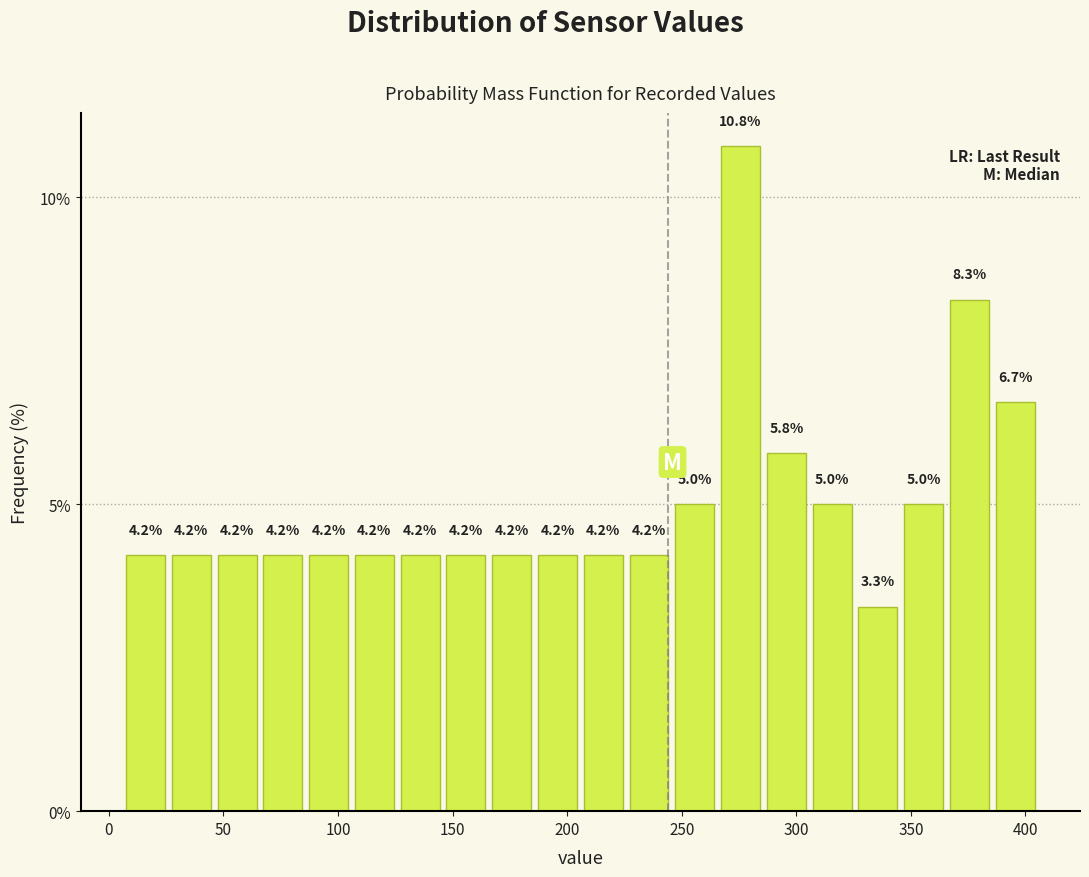

Around what value on the x-axis is the tallest bar? Give the approximate position of its centre, as read against the axis.

275